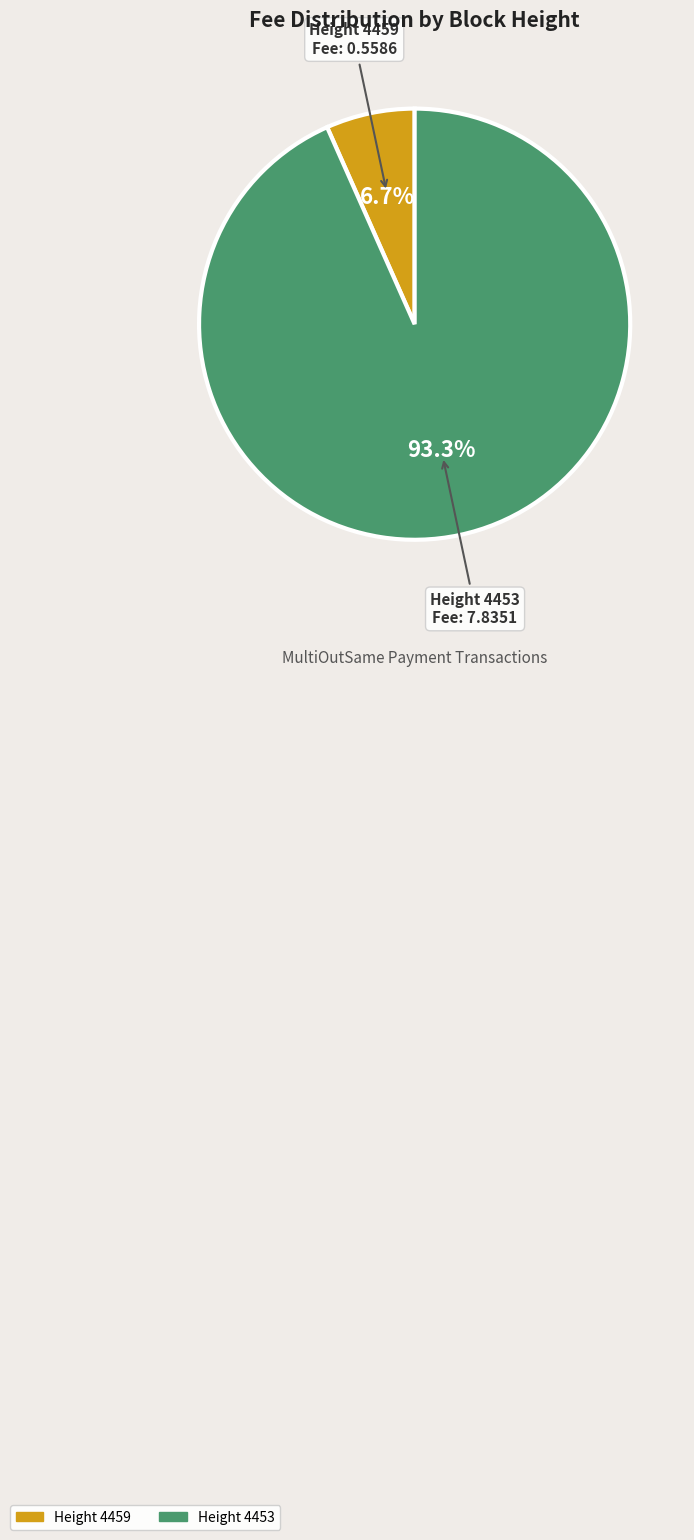

To the nearest percent, what is the average slice percentage?

50%